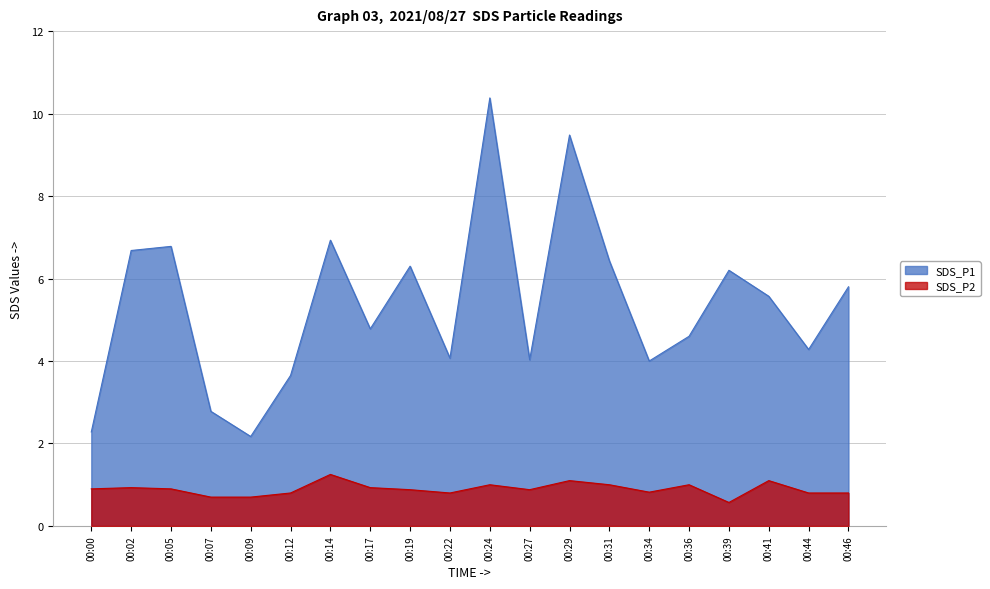

What is the average value of the SDS_P1 series?

5.4